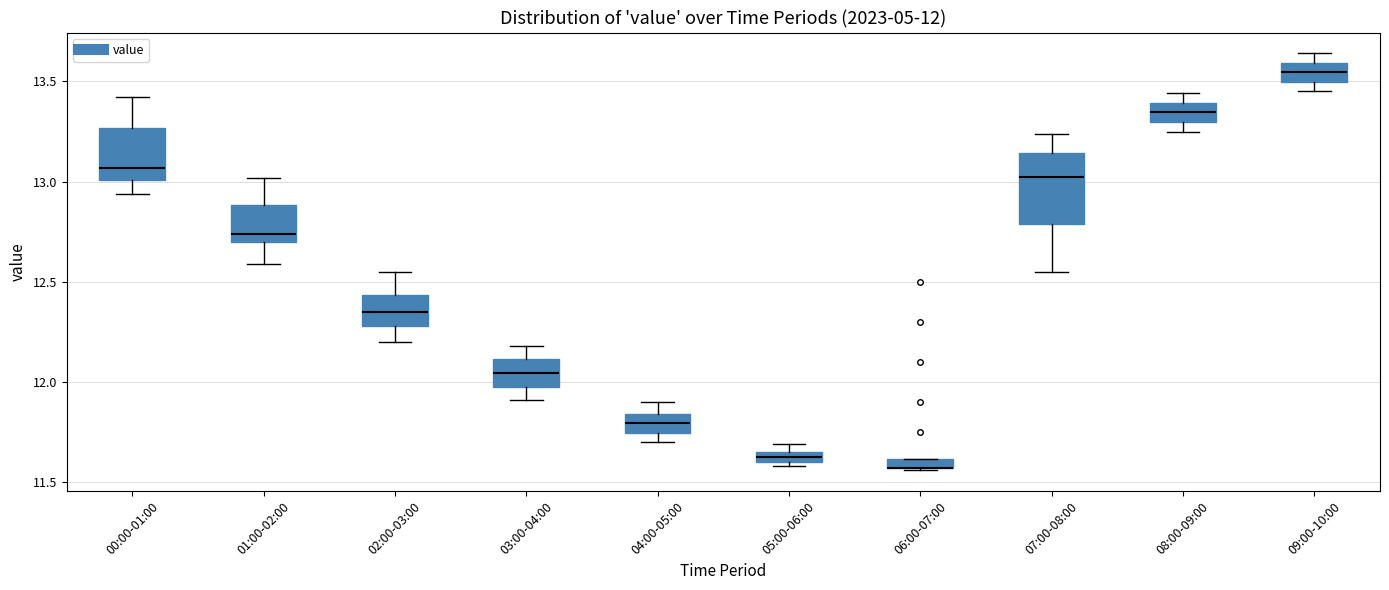

Which box is the tallest, from its lower edge to its upper edge?

07:00-08:00